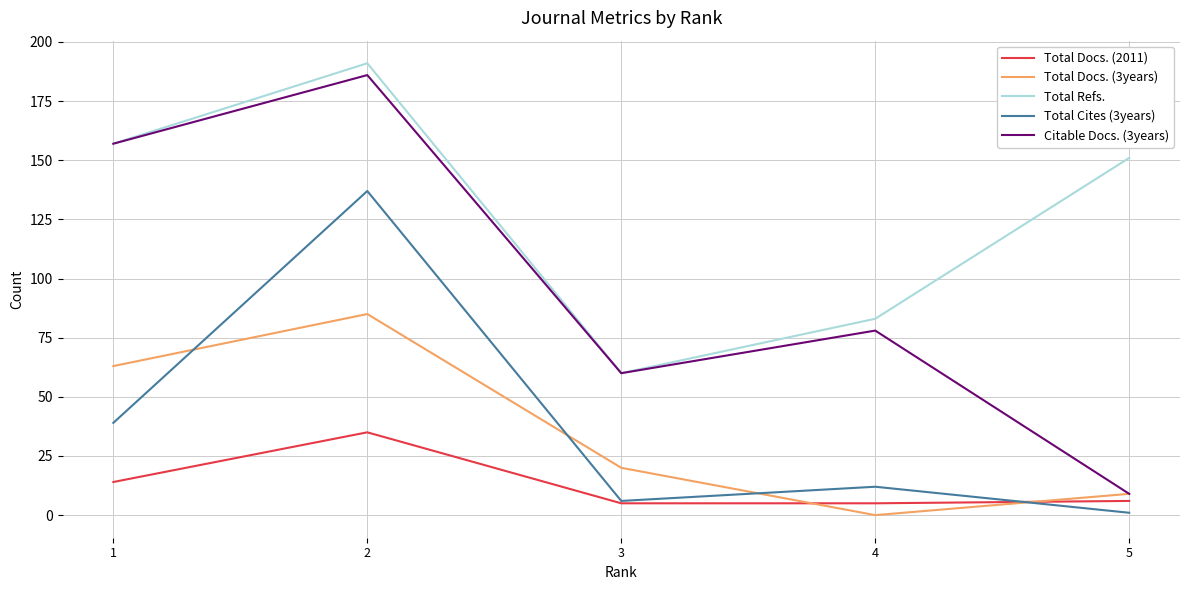

What are all the series names shown in the legend?

Total Docs. (2011), Total Docs. (3years), Total Refs., Total Cites (3years), Citable Docs. (3years)